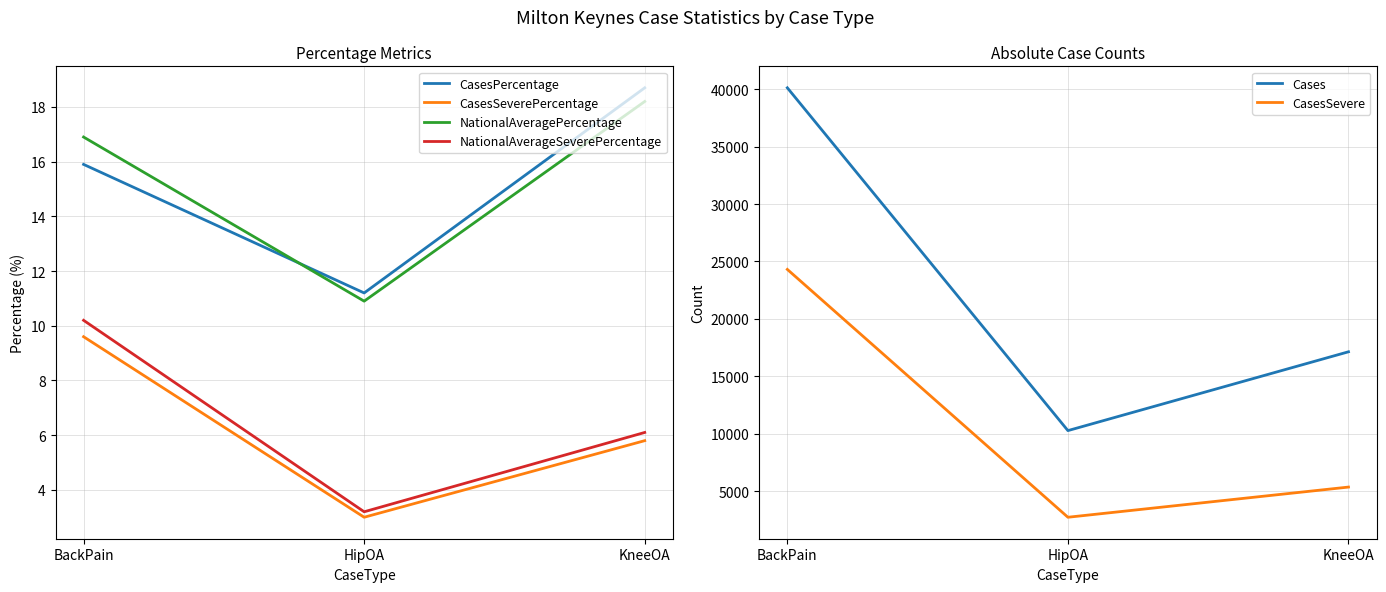

What is the average value of the CasesPercentage series?

15.3